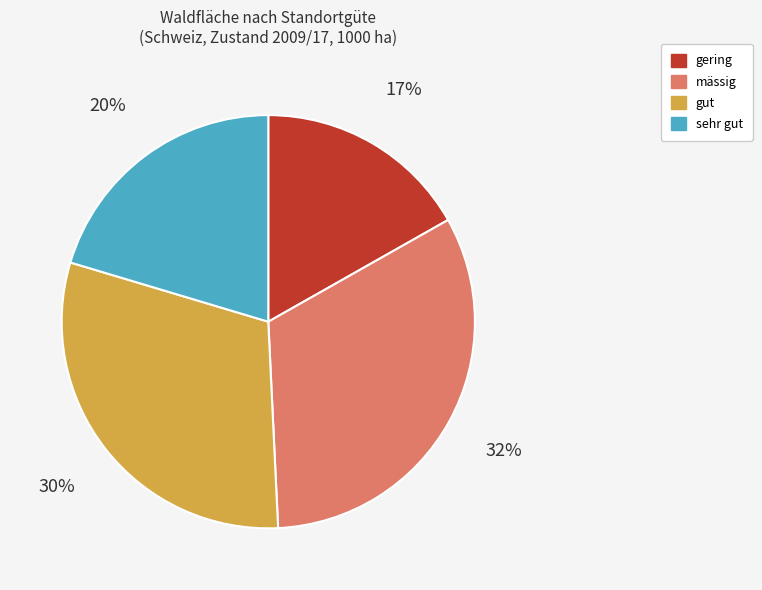

The gering slice represents 7% of the pie. True or false?

False